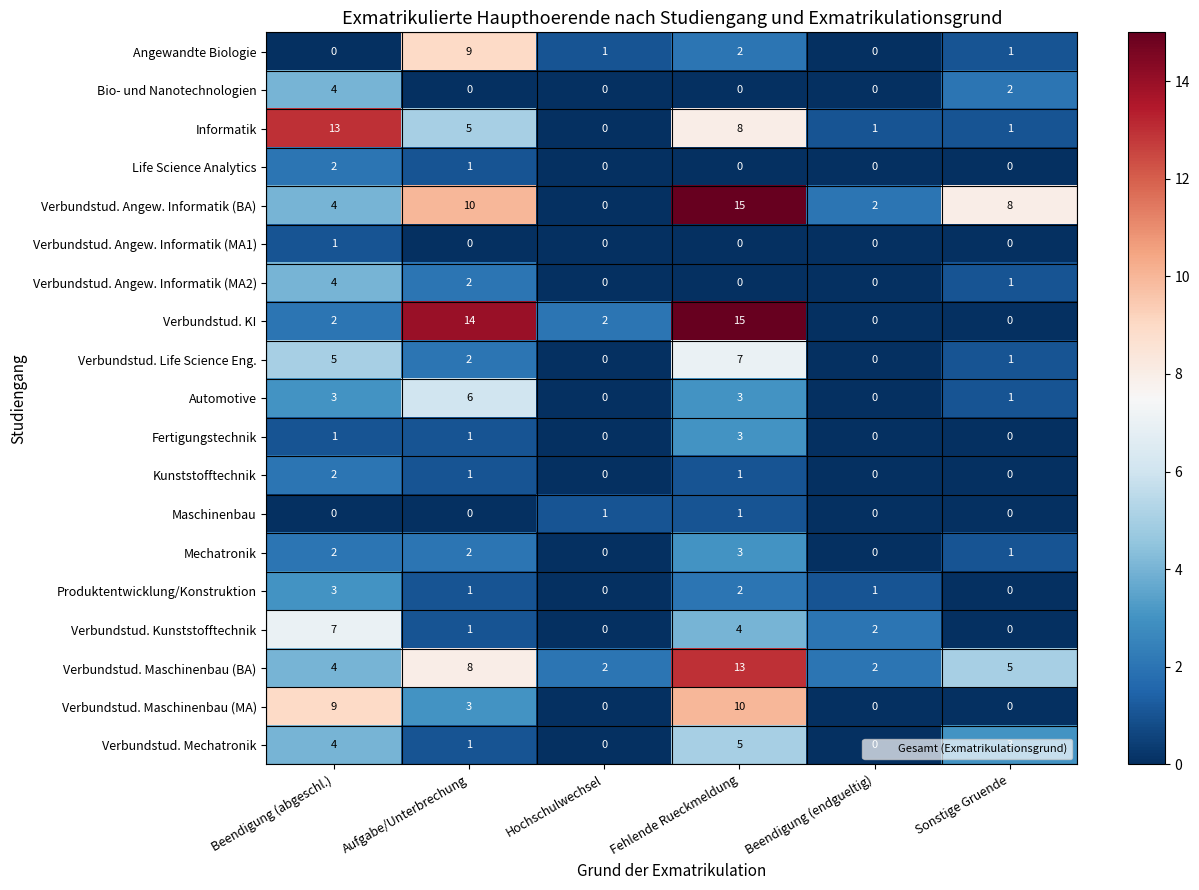

Which series has the largest total across all categories?

Verbundstud. Angew. Informatik (BA)